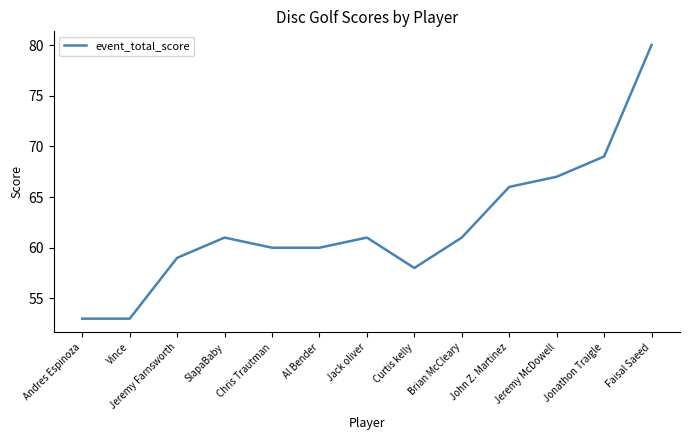

What position from the left is Vince?

2